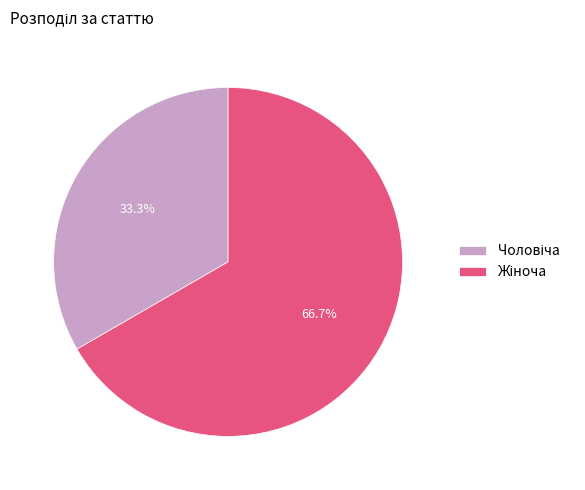

Is there a majority slice in this chart?

Yes